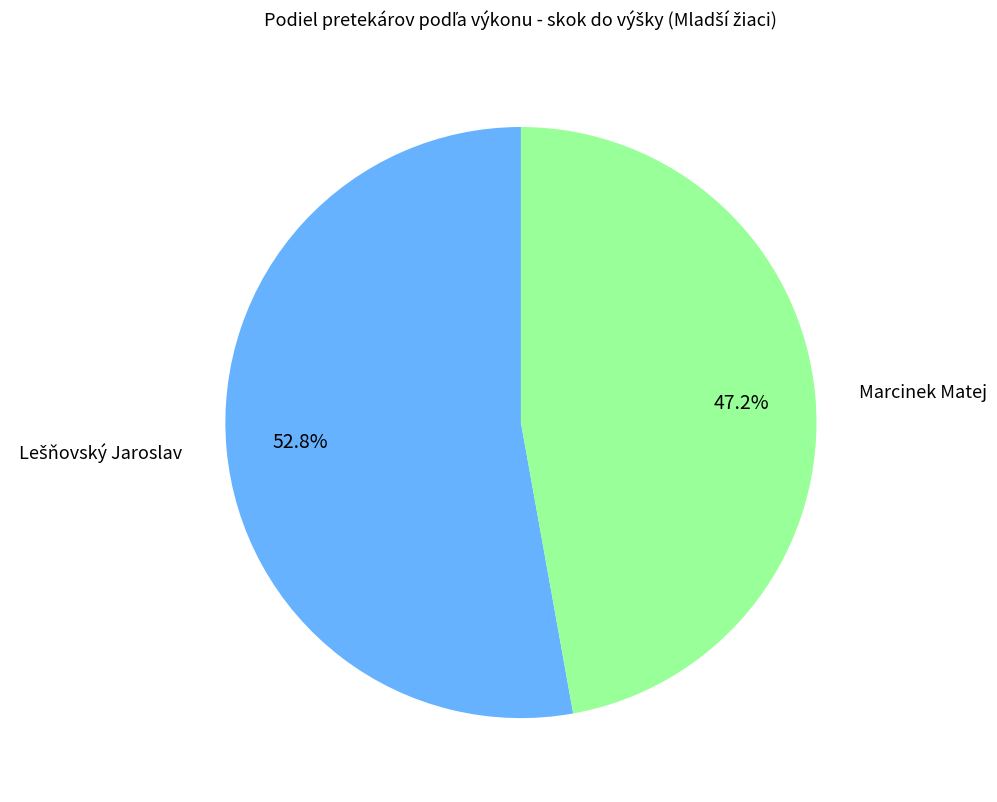

Which slice is the smallest?

Marcinek Matej